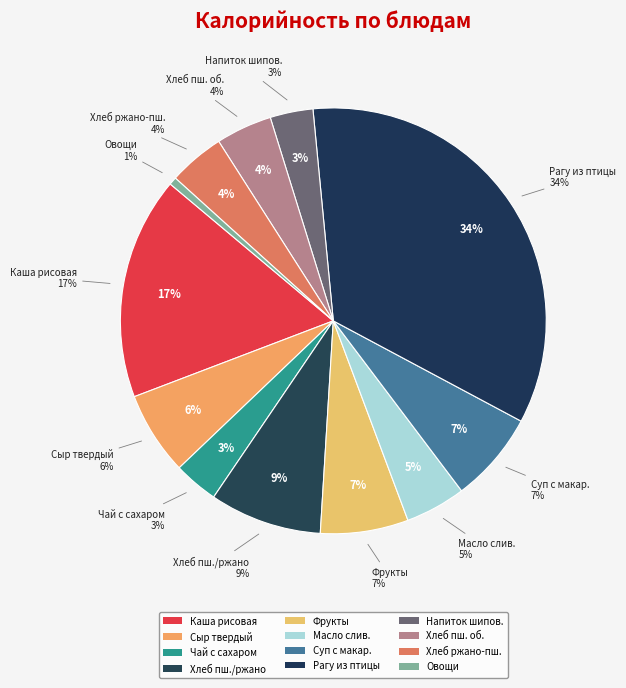

True or false: Чай с сахаром accounts for 1% of the total.

False